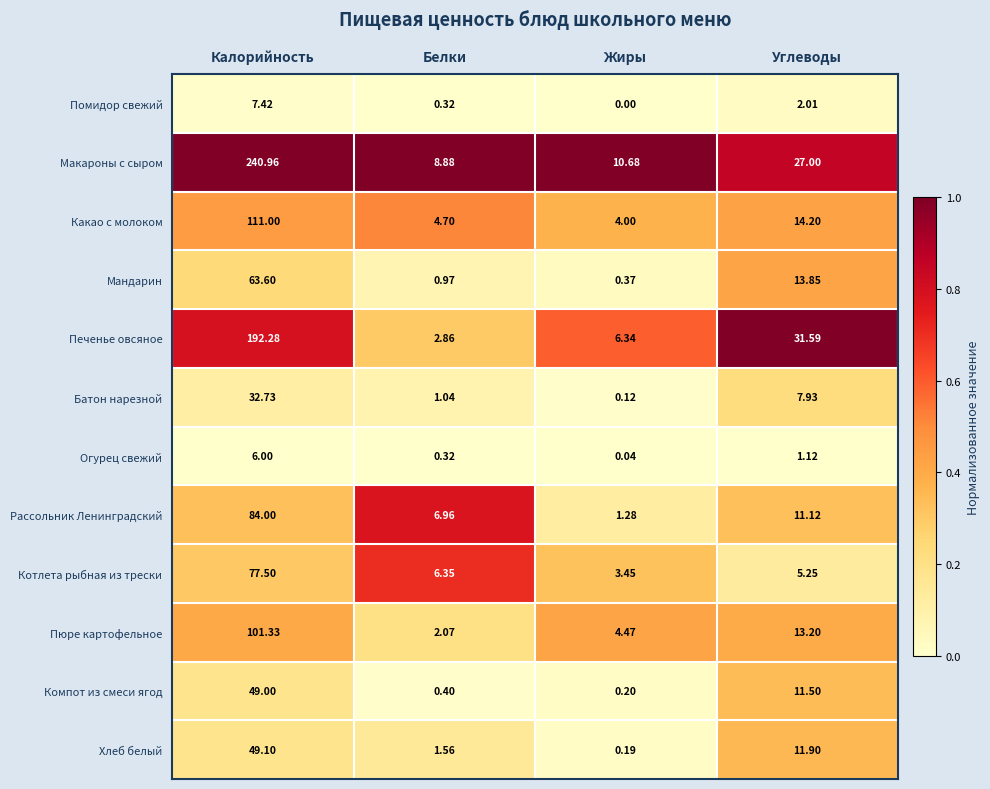

At which category is the sum across all series the highest?

Калорийность